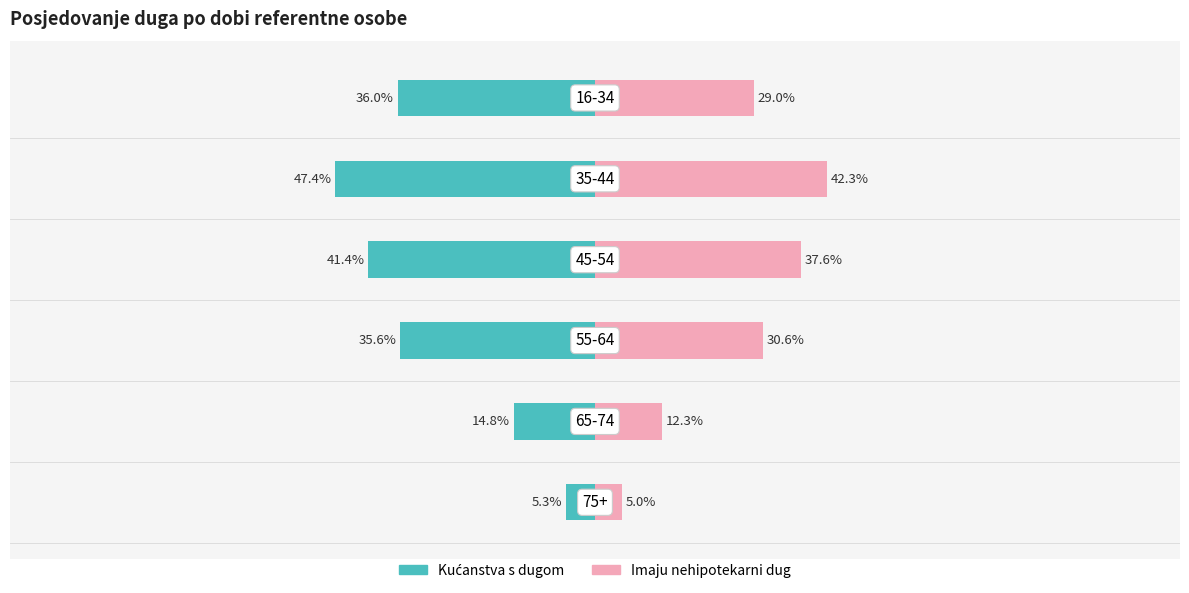

Between 1 and 4, which is larger?

4